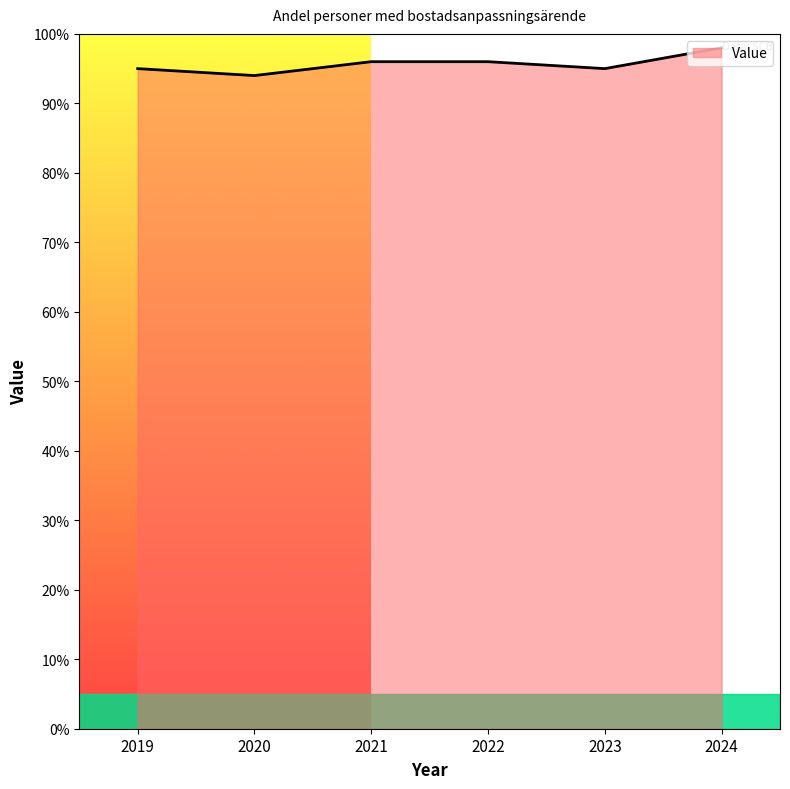

What is the maximum value shown in the chart?

98